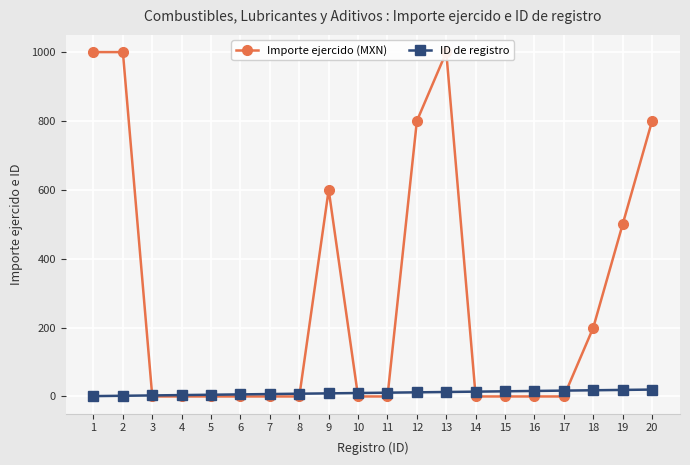

Which has a higher value, 14 or 1?

1